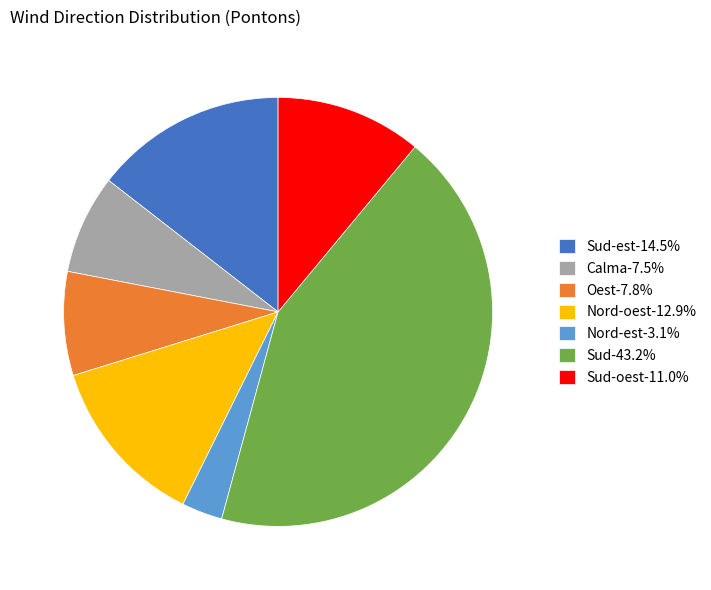

Is there a majority slice in this chart?

No